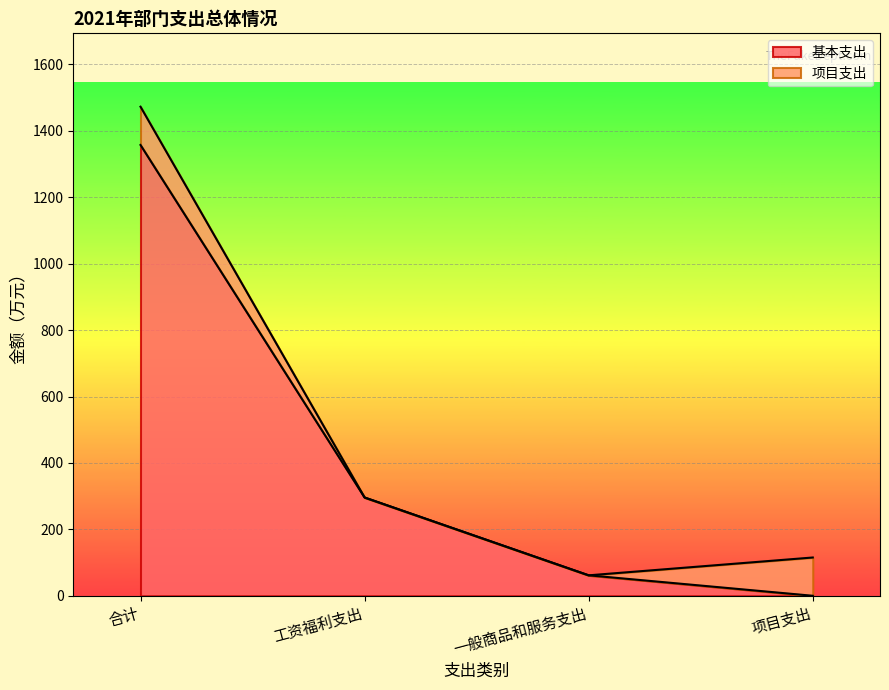

What is the label of the 3rd point from the left?

一般商品和服务支出